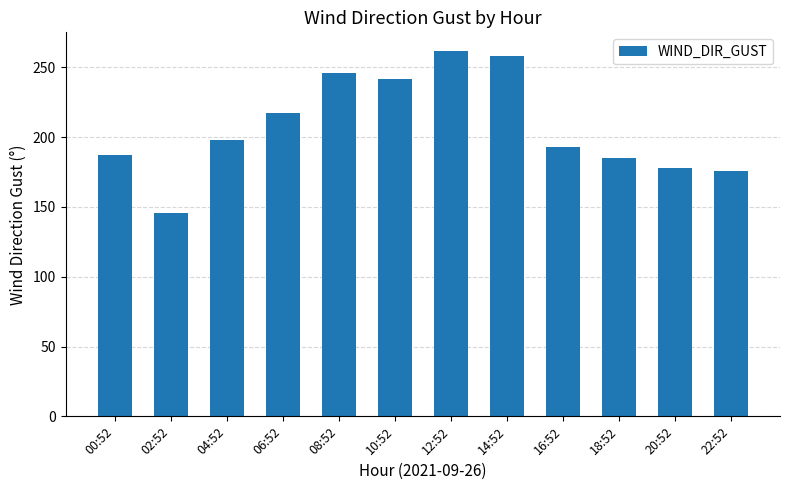

What is the maximum value shown in the chart?

262